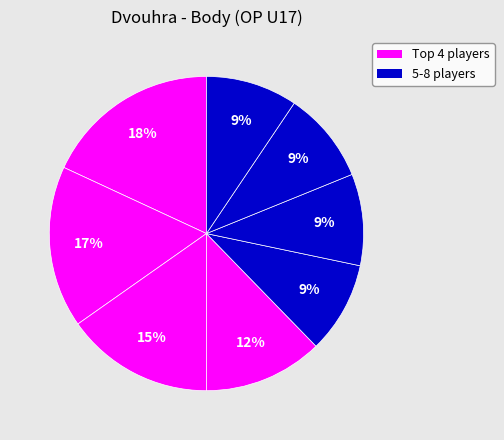

Does any single category account for the majority?

No